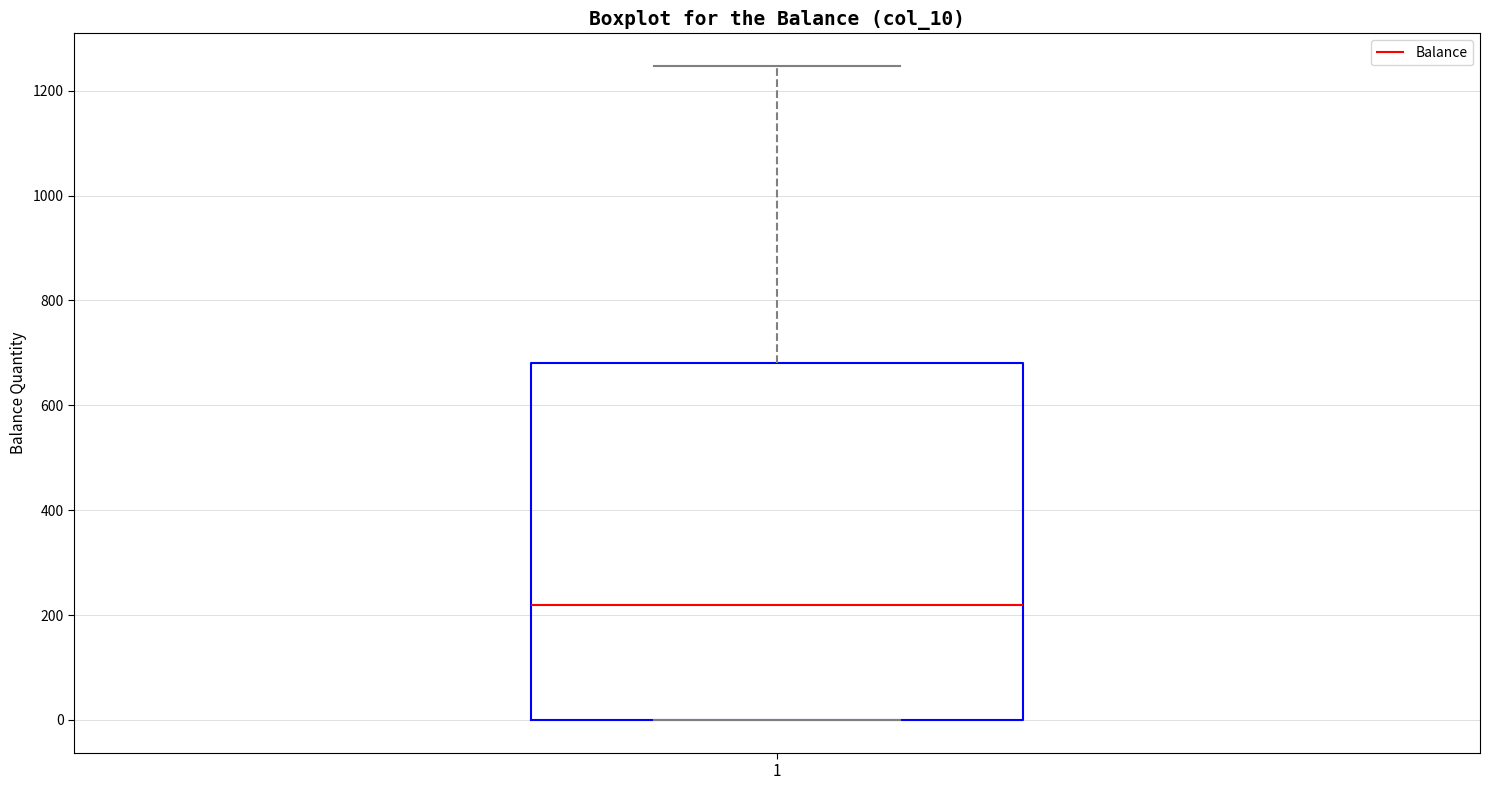

Where does the median line of the box at x = 1 sit on the y-axis? The values are not printed on the chart, so give them approximately, as read against the axis.

220